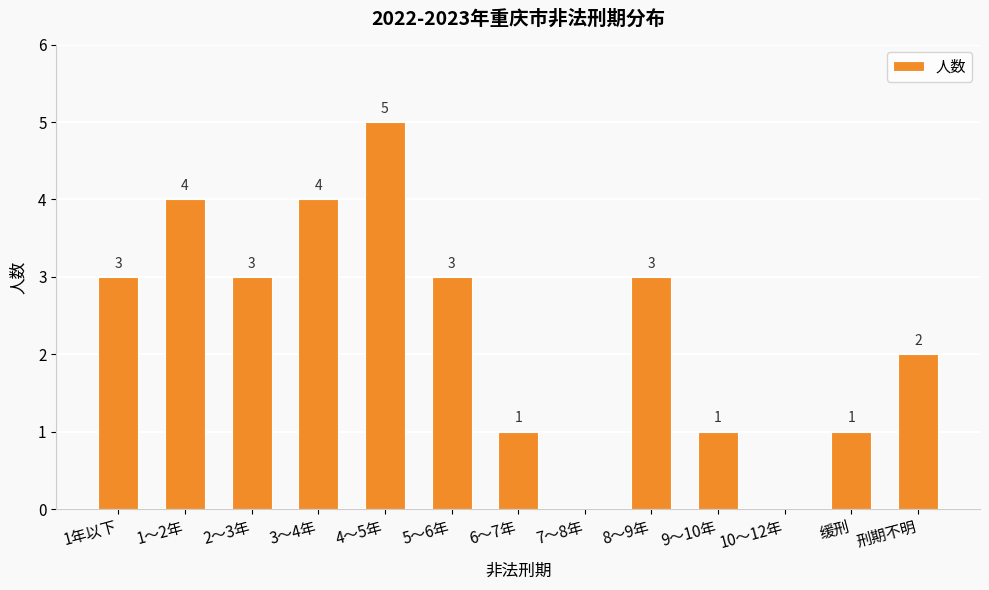

Between 7～8年 and 1年以下, which is larger?

1年以下